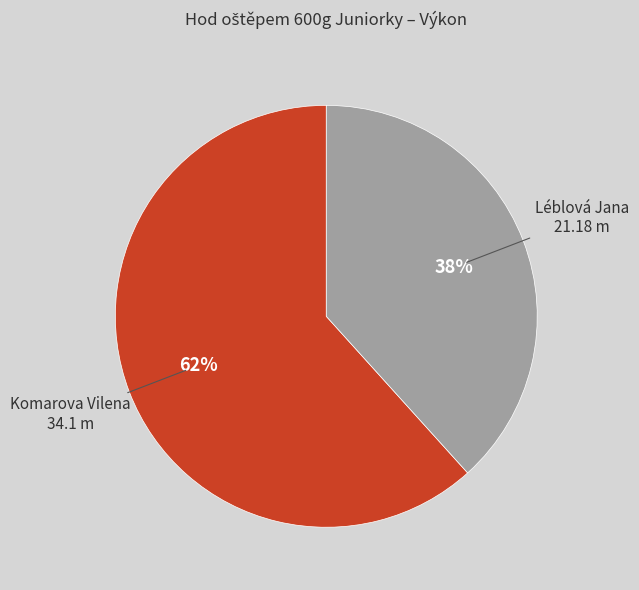

To the nearest percent, what is the average slice percentage?

50%